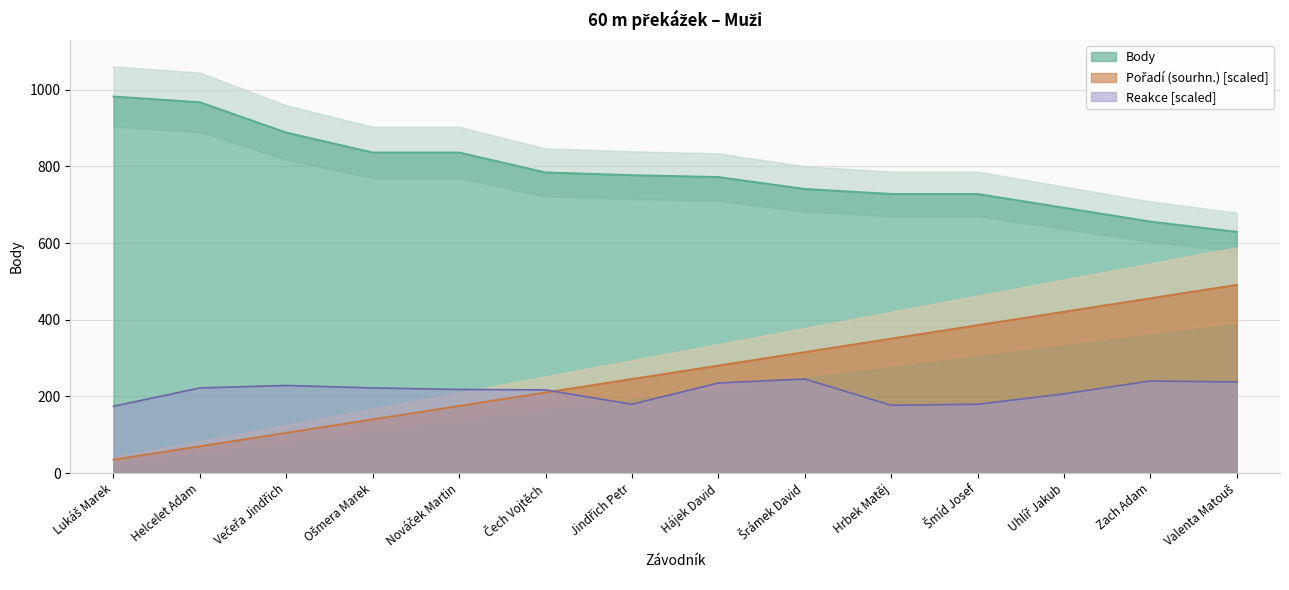

Which label corresponds to the smallest value in the chart?

Lukáš Marek